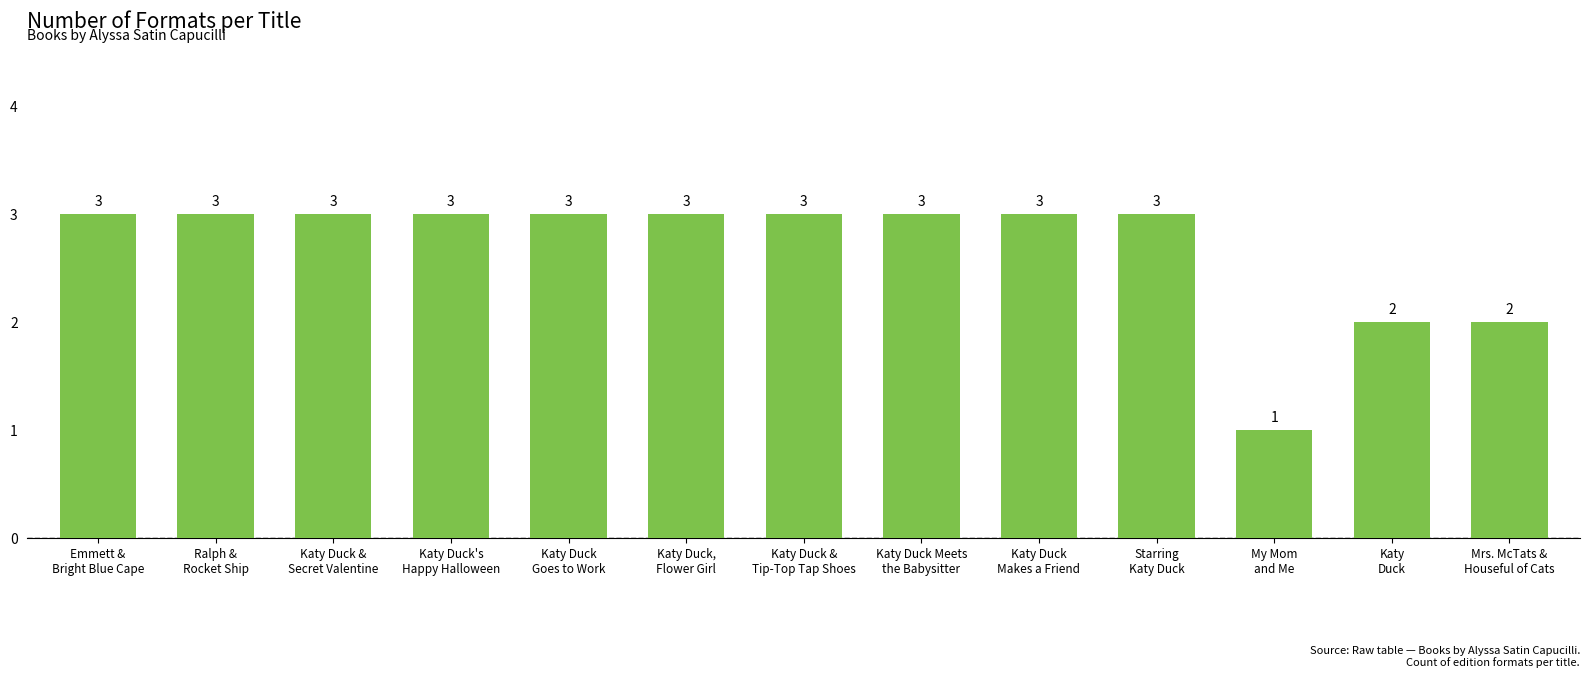

What is the difference between the maximum and minimum values?

2